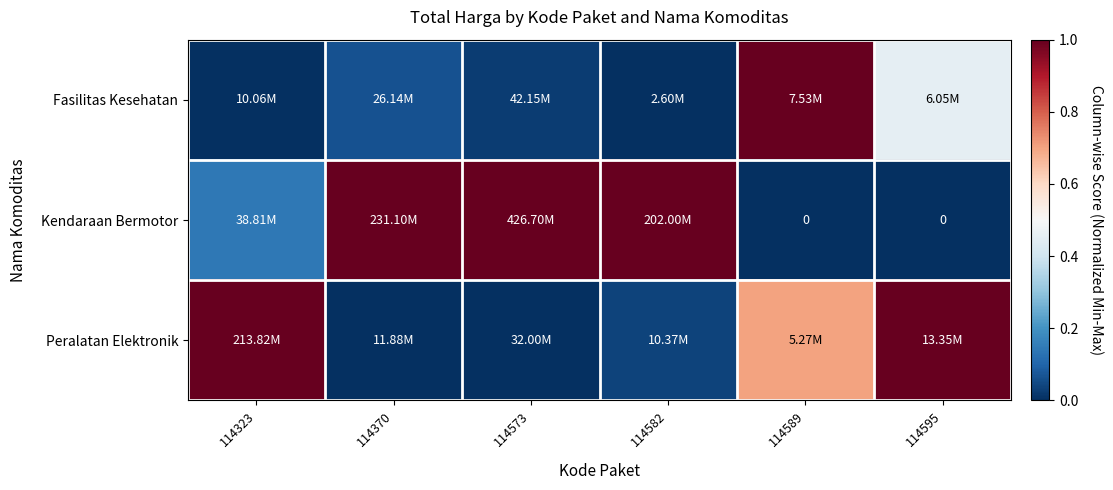

What is the difference between the maximum and second lowest values in the Kendaraan Bermotor series?

1.0